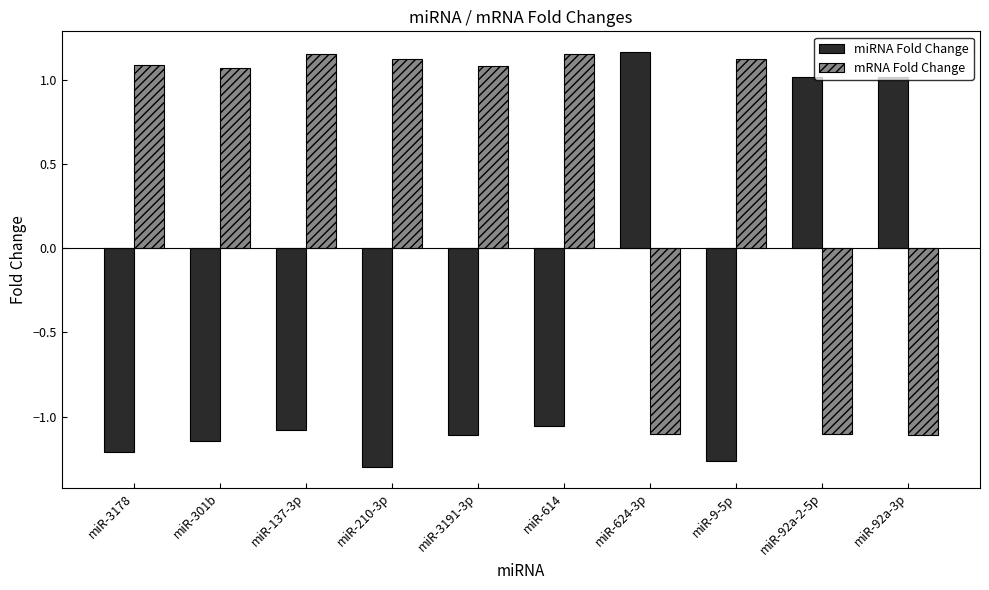

Does the chart contain any negative values?

Yes